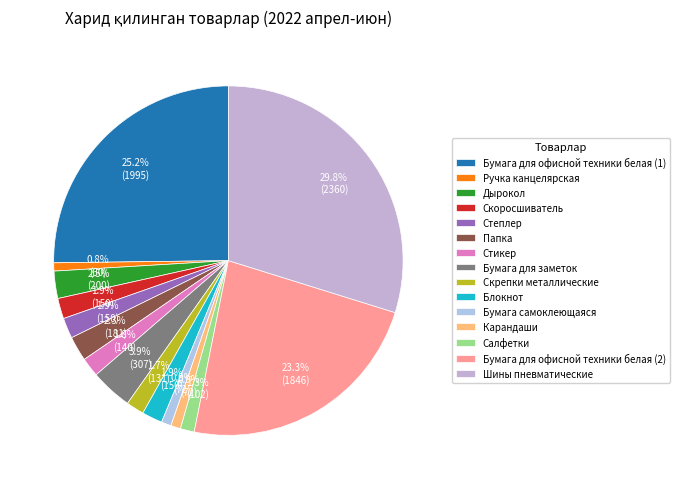

To the nearest percent, what percentage of the pie is Дырокол?

3%